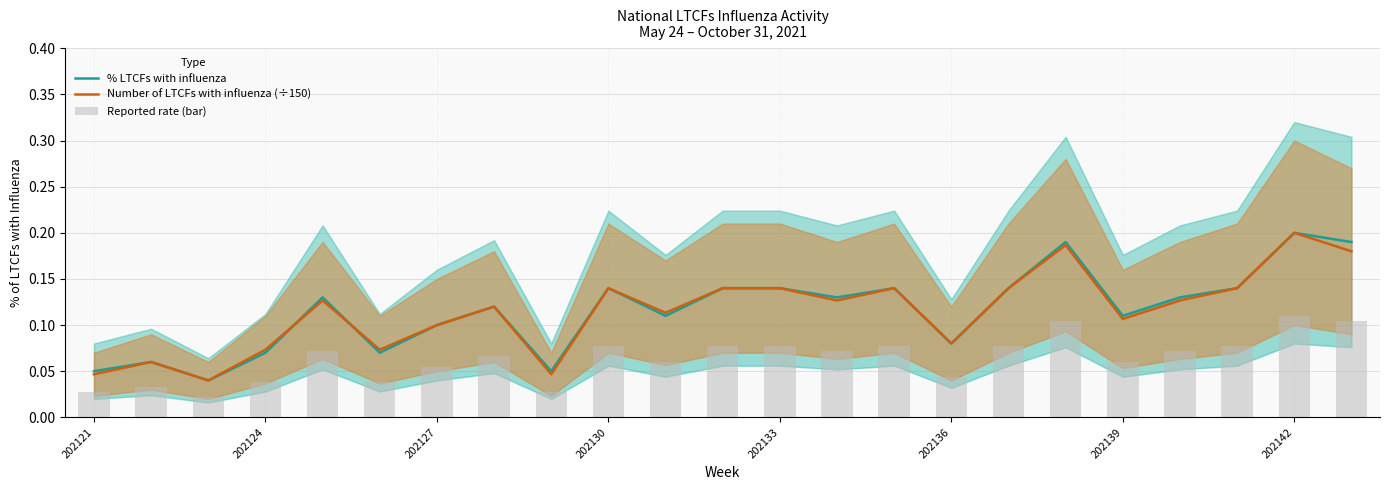

What position from the right is 202139?

5